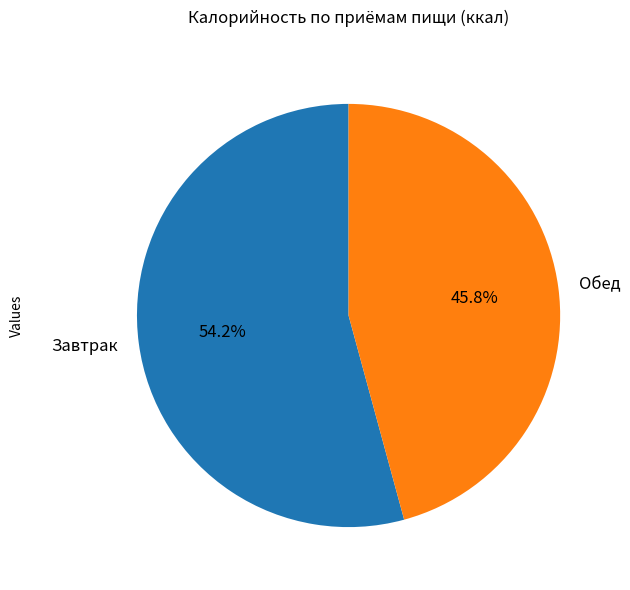

What percentage is NOT represented by Обед?

54.2%